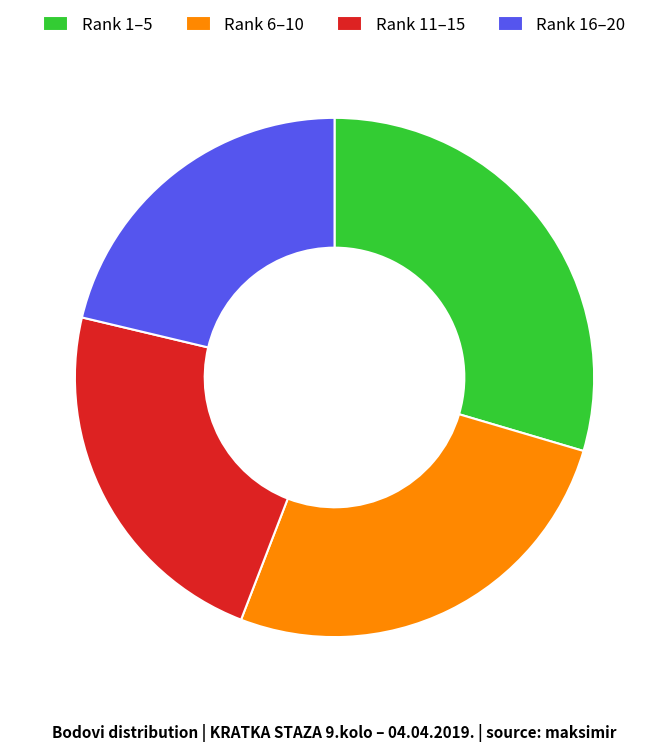

Is it true that Rank 1–5 is 30% of the pie?

True